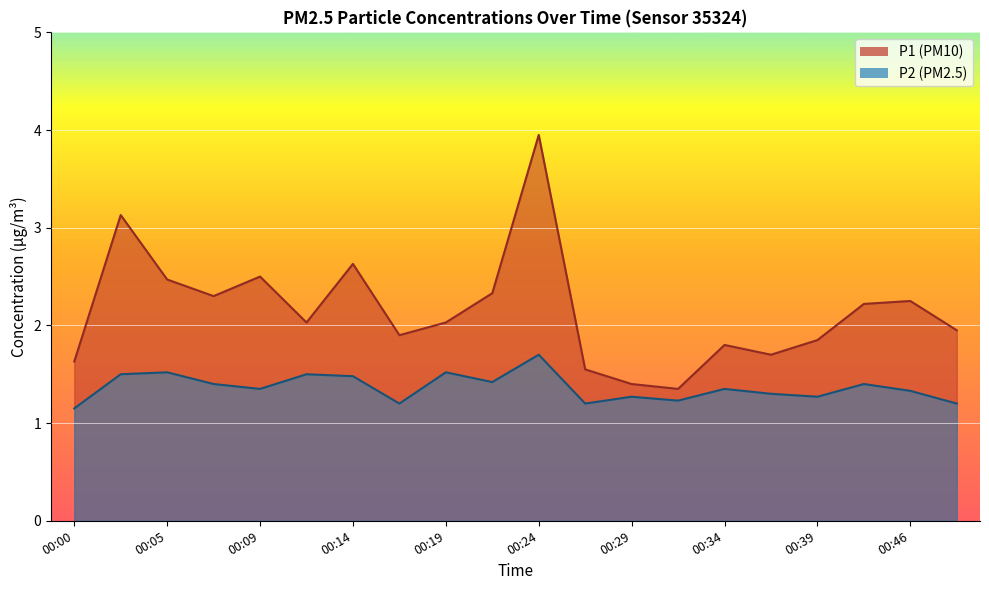

How many lines are shown in the chart?

2